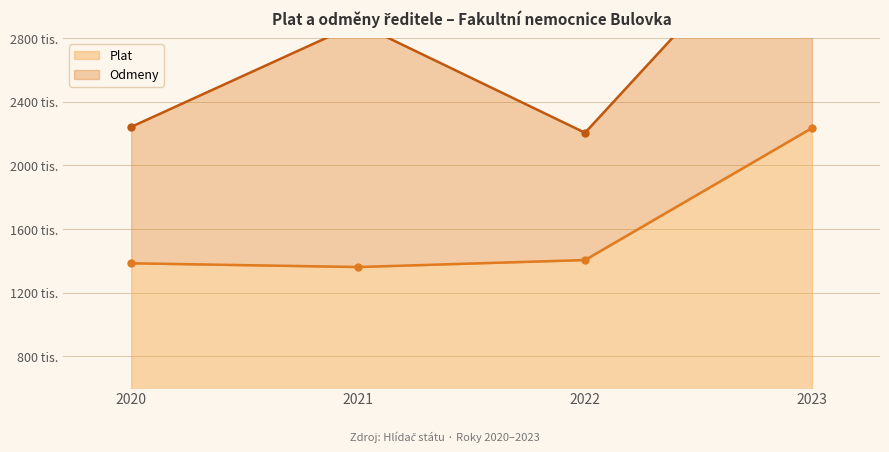

Rank the categories by value from lowest to highest.

2021, 2020, 2022, 2023